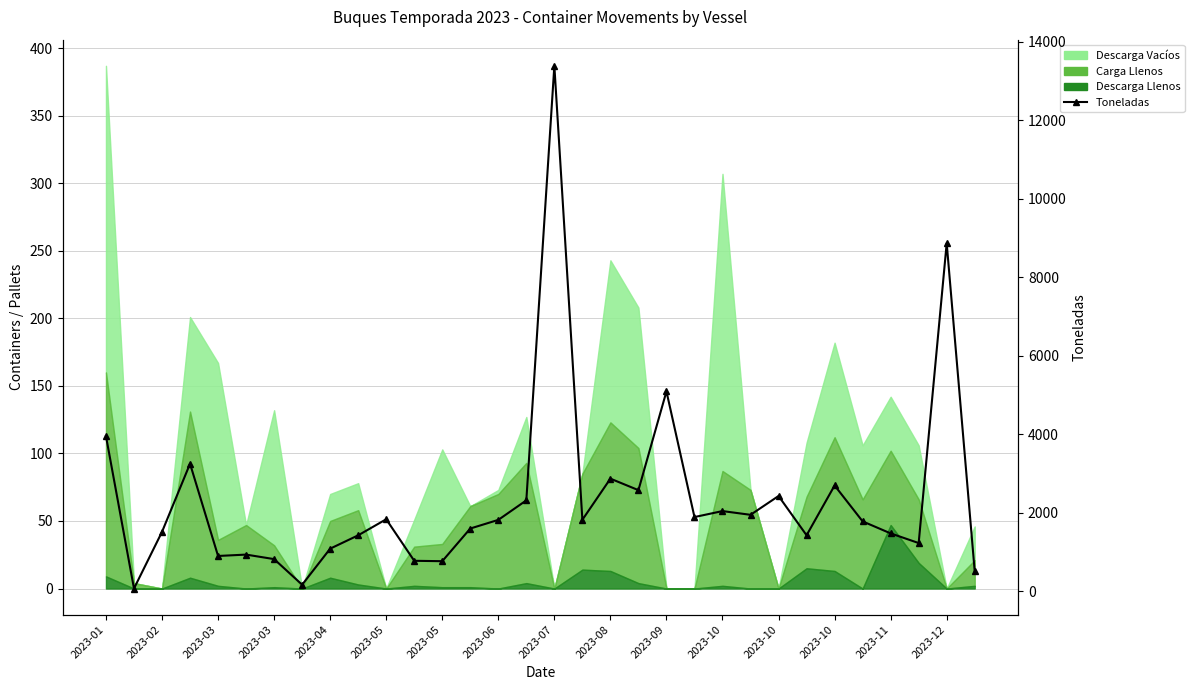

At which category does the chart reach its minimum across all series?

2023-02